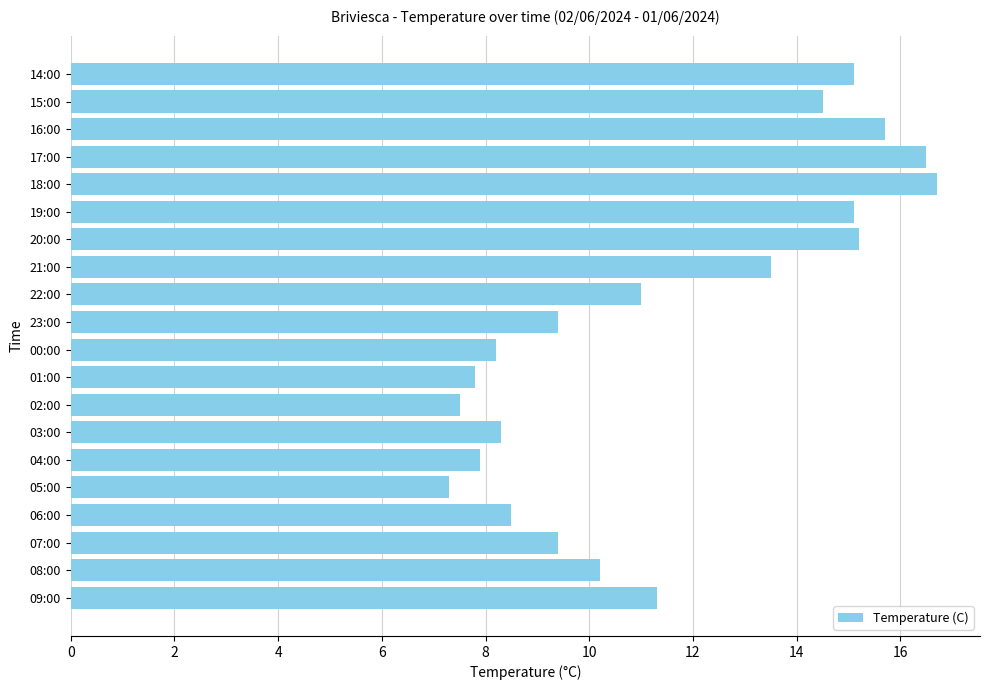

What is the average value?

11.5